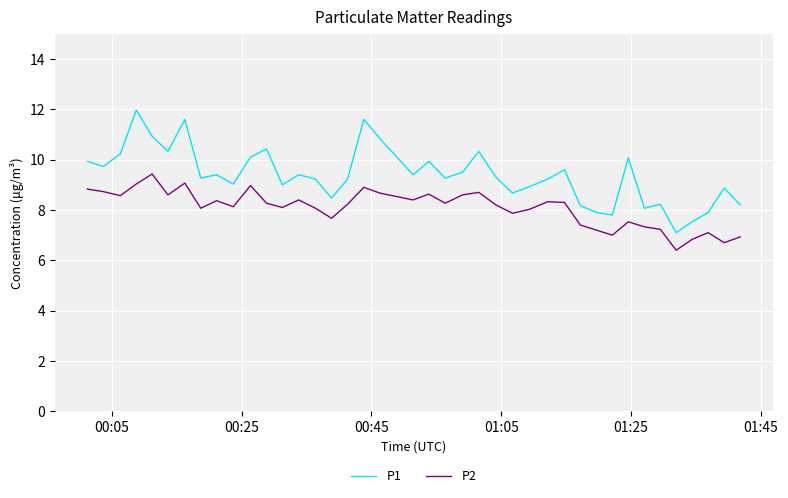

What are all the series names shown in the legend?

P1, P2